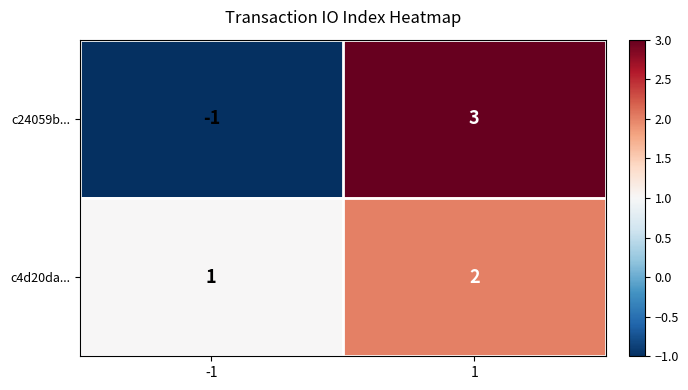

How many positive values does the c24059b... series have?

1